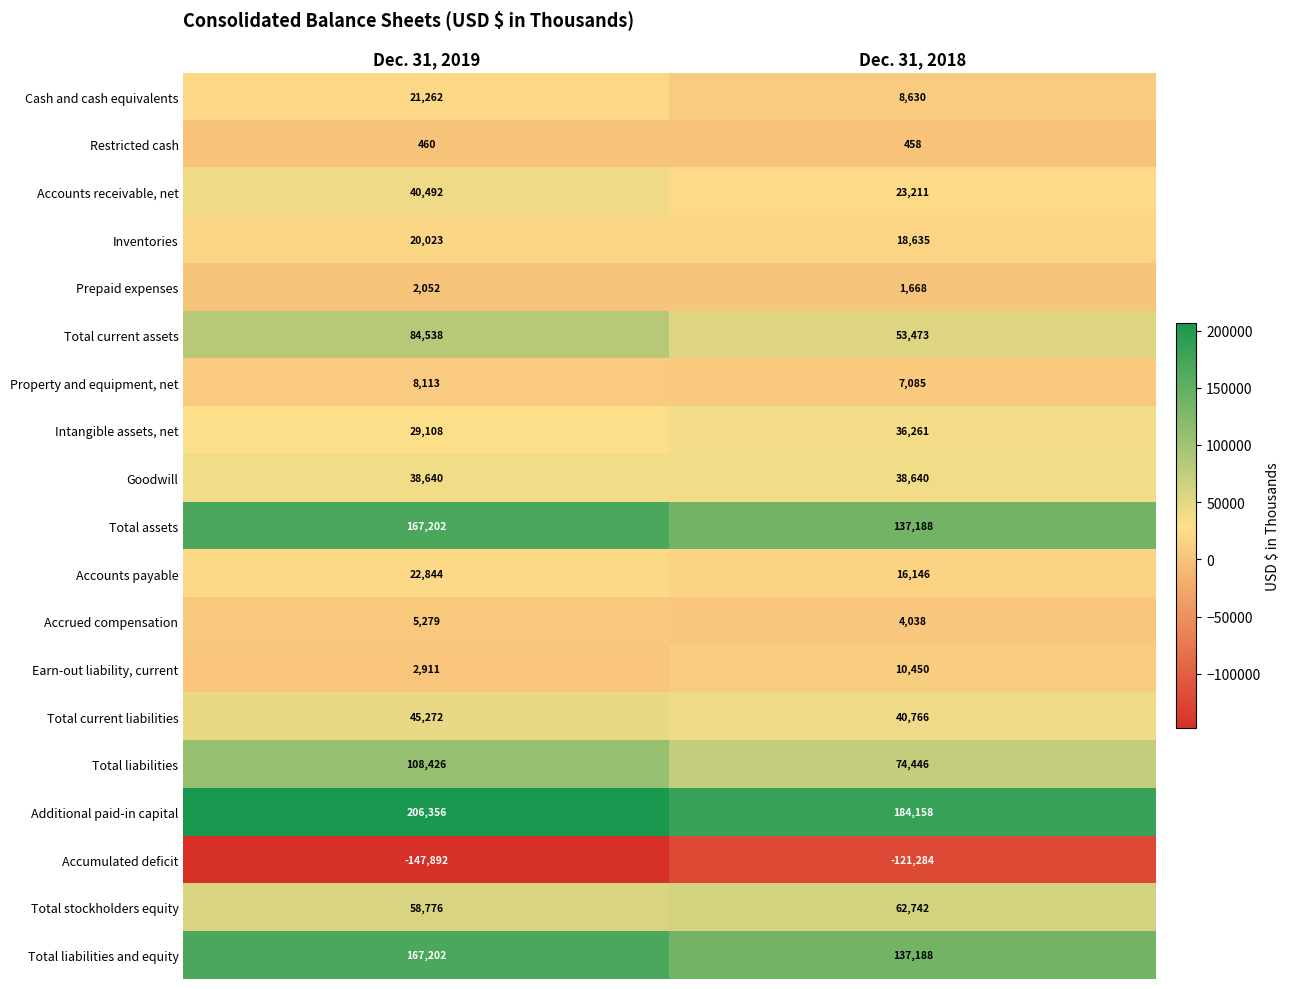

Between Dec. 31, 2019 and Dec. 31, 2018, which series saw the biggest shift?

Total liabilities